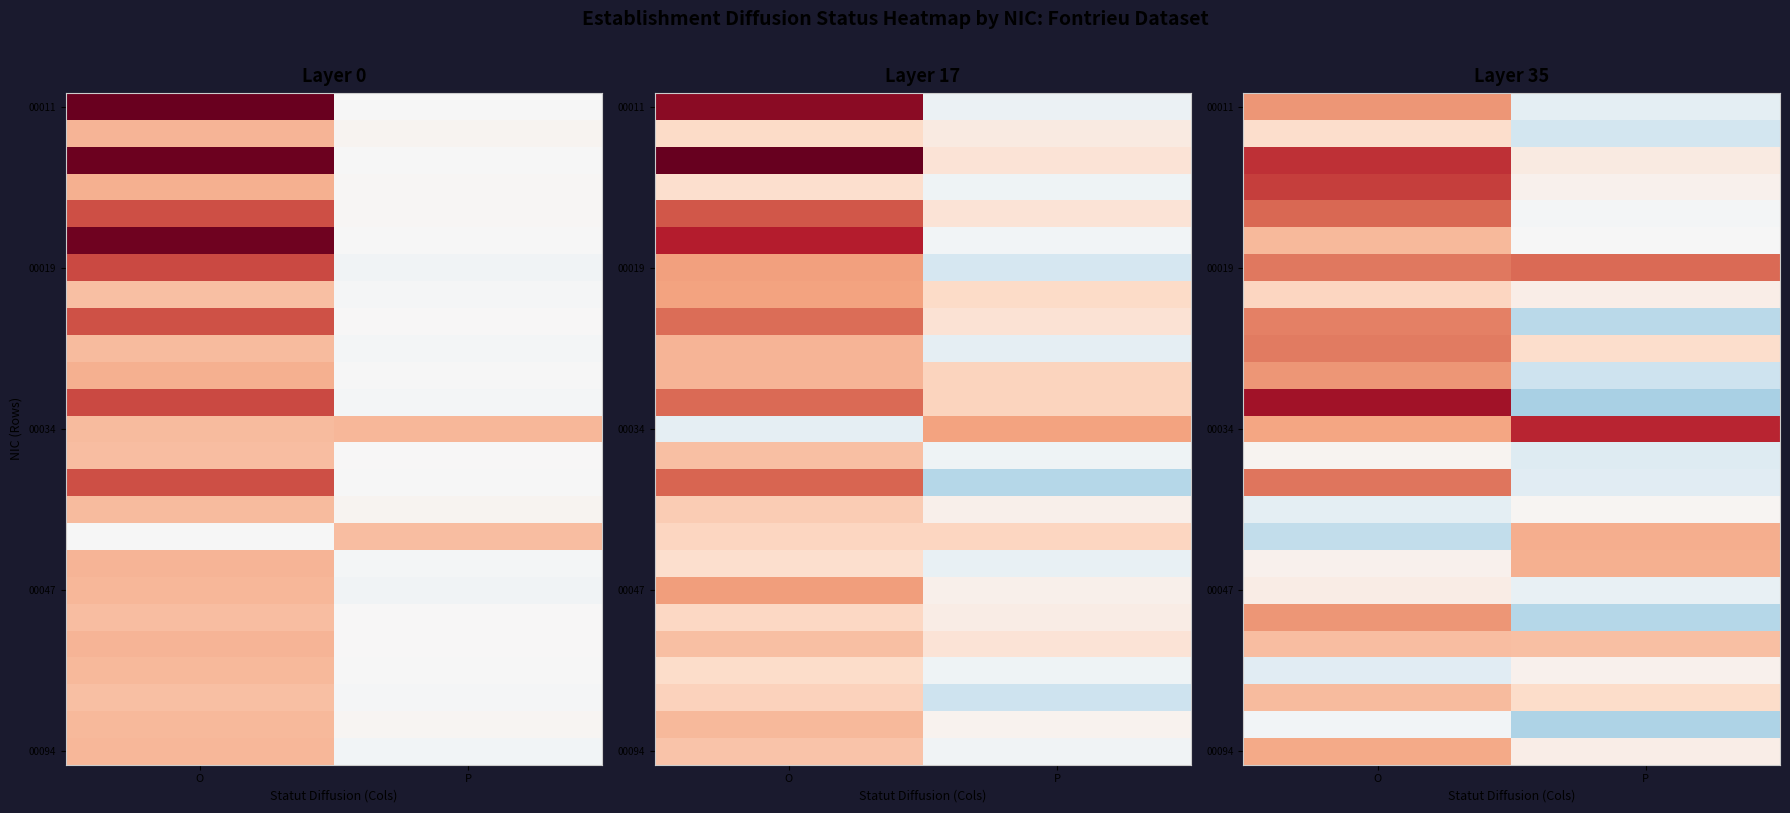

What is the smallest value displayed?

-1.3